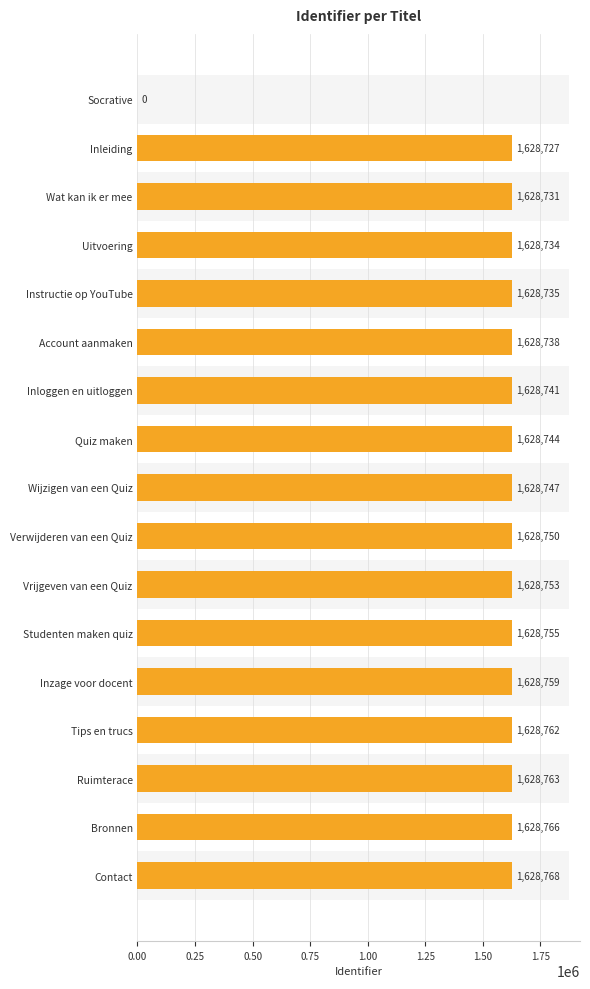

Are the bars grouped side by side (vs. stacked)?

No